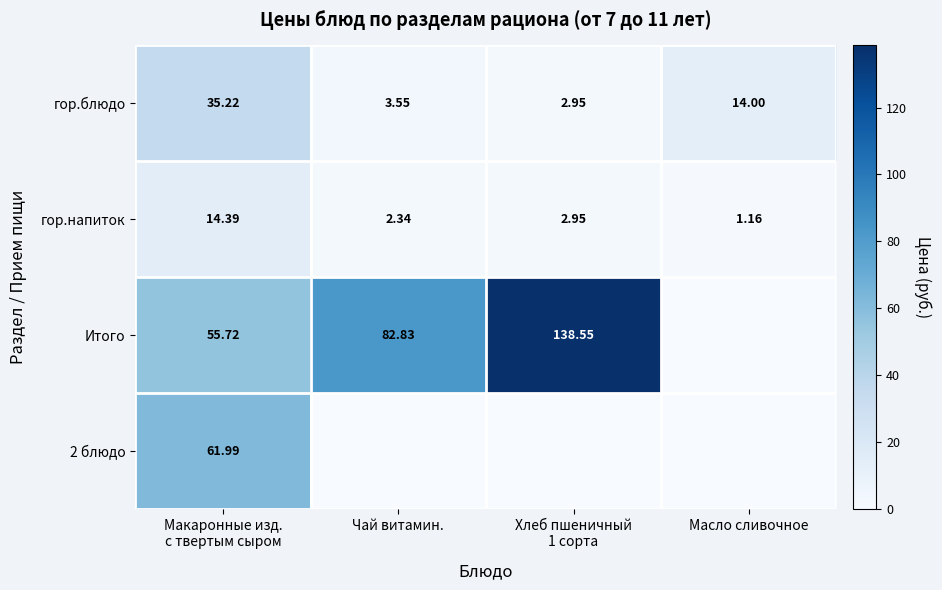

Rank the series by their maximum value, from highest to lowest.

Итого, 2 блюдо, гор.блюдо, гор.напиток